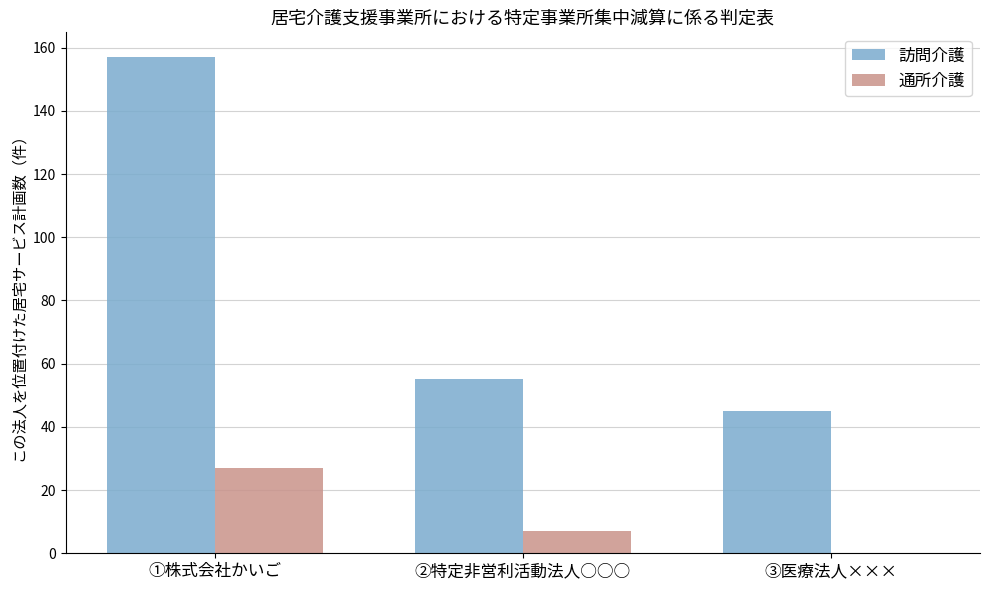

What is the greatest value displayed?

157